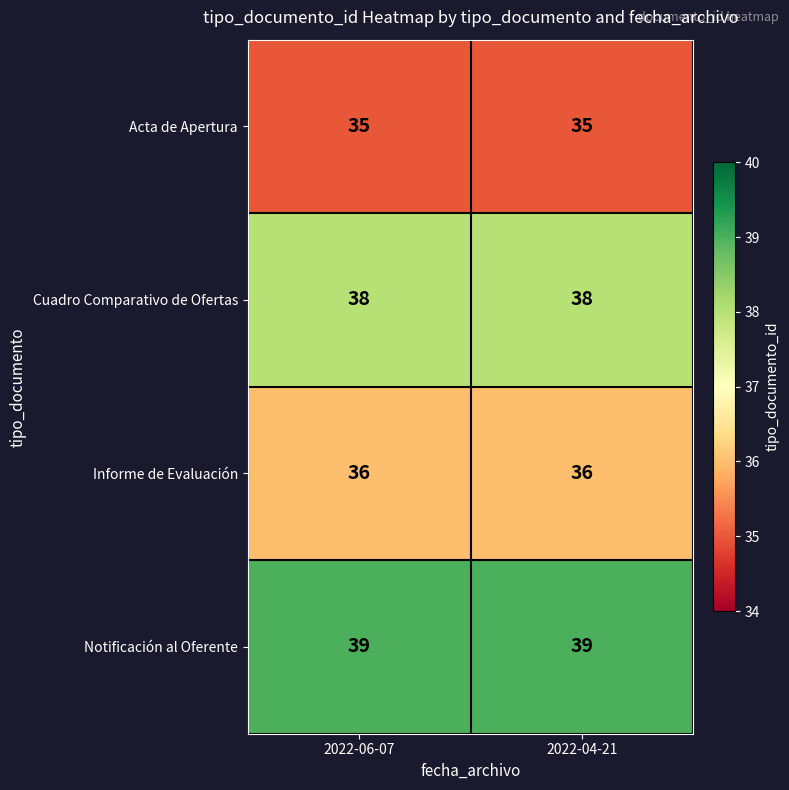

Which series has the largest total across all categories?

Notificación al Oferente